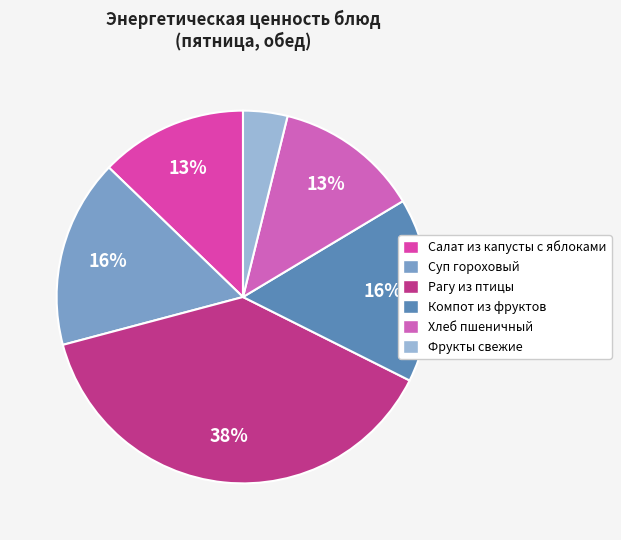

Count the number of slices in the pie.

6